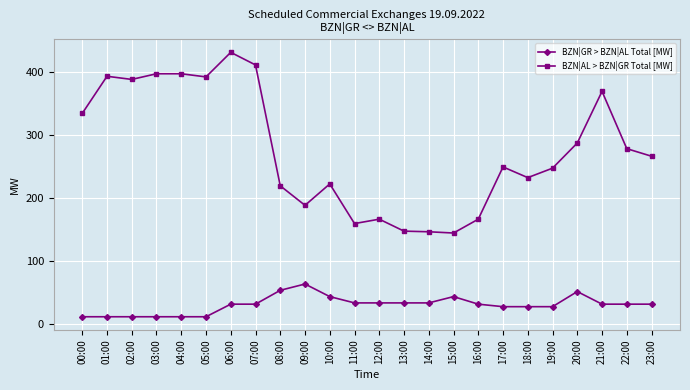

Which series has the largest range (max minus min)?

BZN|AL > BZN|GR Total [MW]